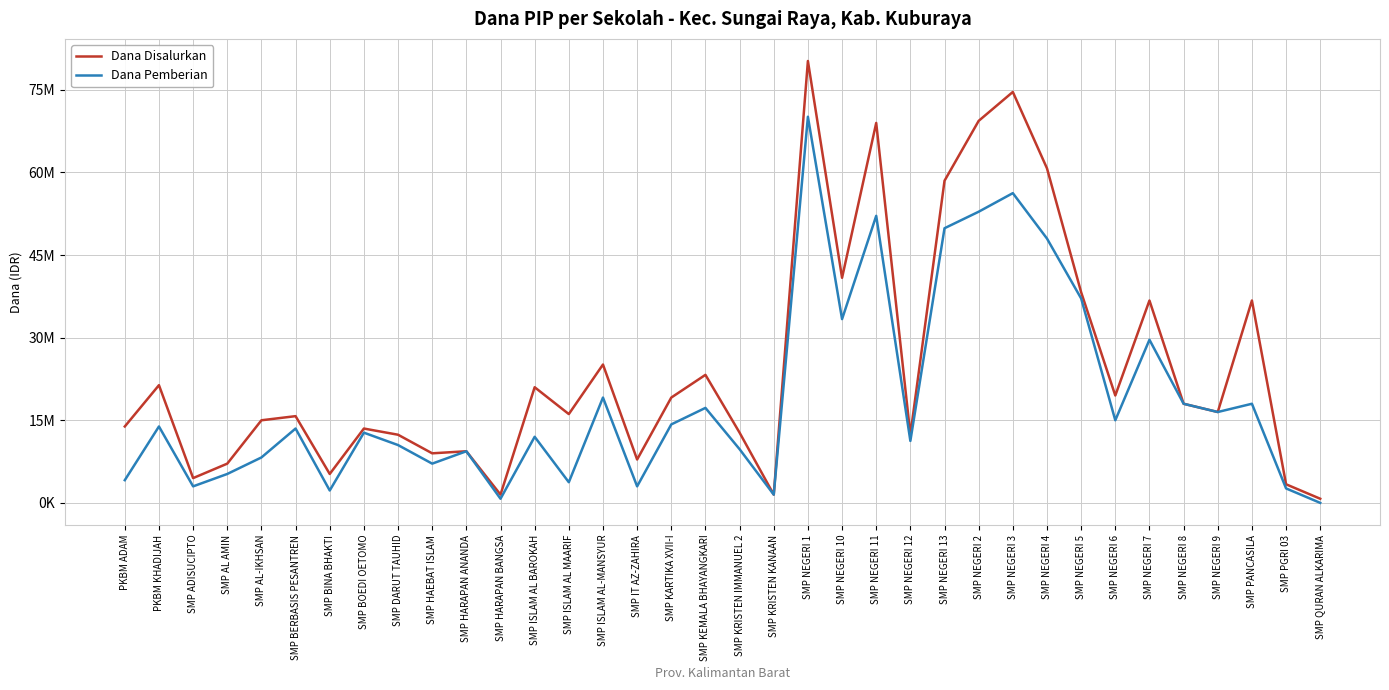

Does the chart have visible grid lines?

Yes